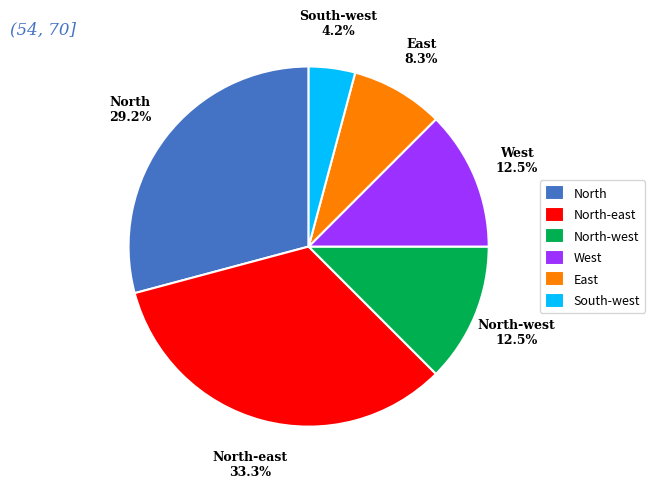

How many slices are in this pie chart?

6